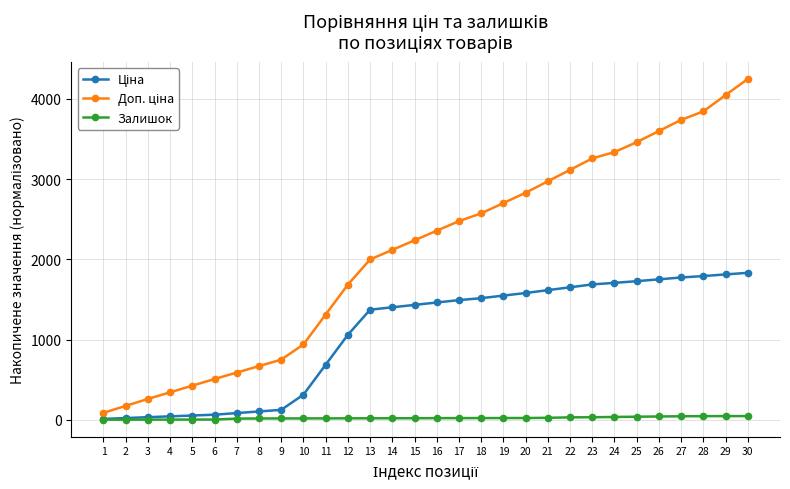

What is the maximum value shown in the chart?

4246.9